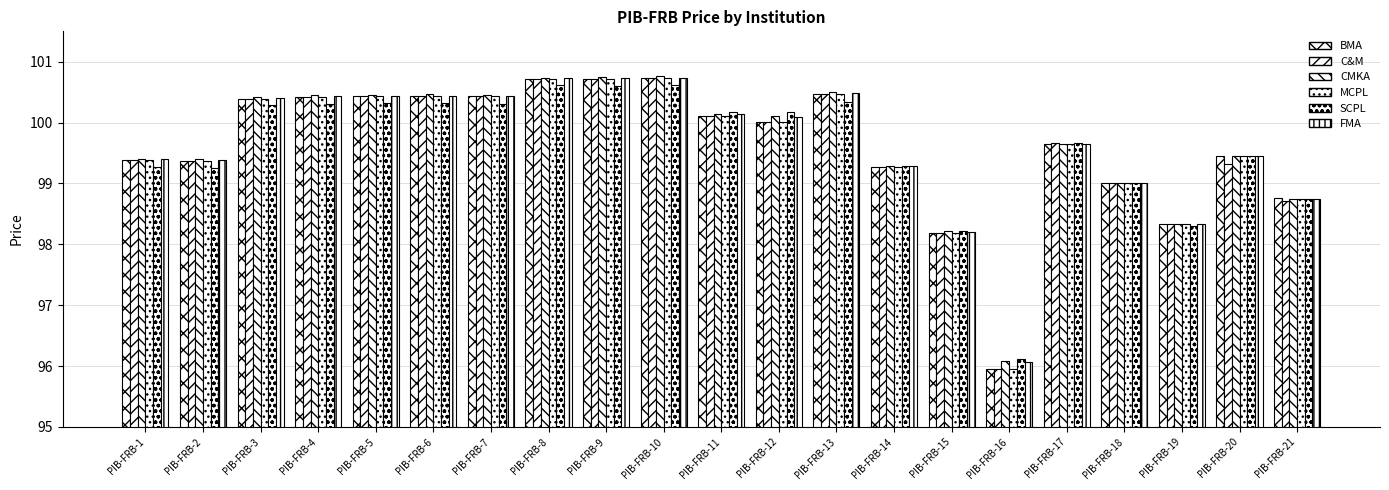

The CMKA series shows 100.8 at PIB-FRB-9. True or false?

True